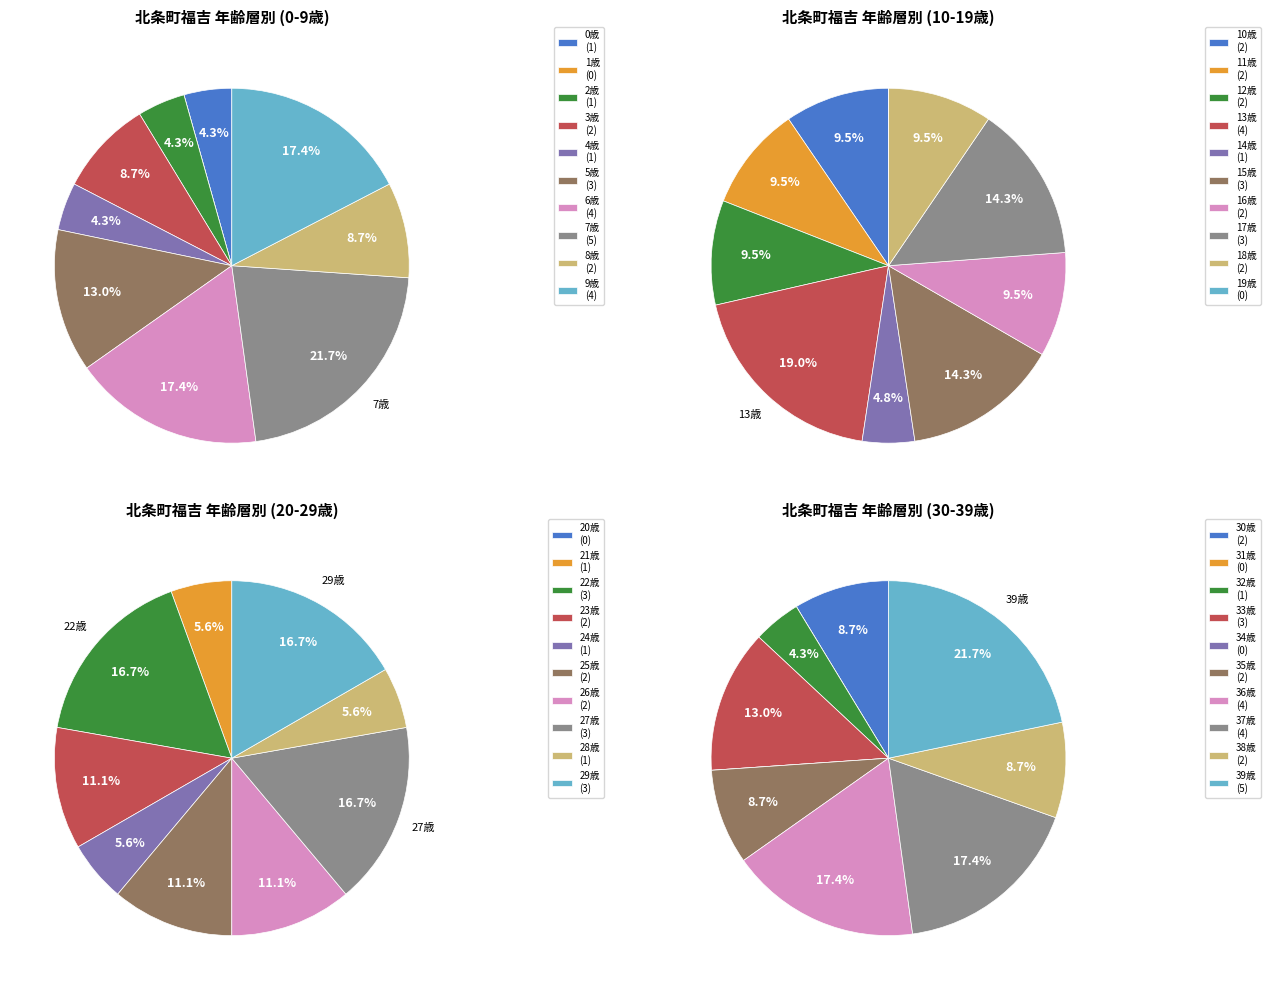

To the nearest percent, what portion does 10-19 represent?

24%